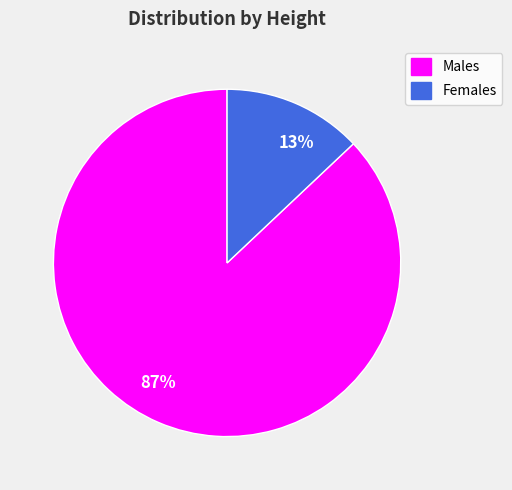

What is the largest slice in the pie chart?

87%